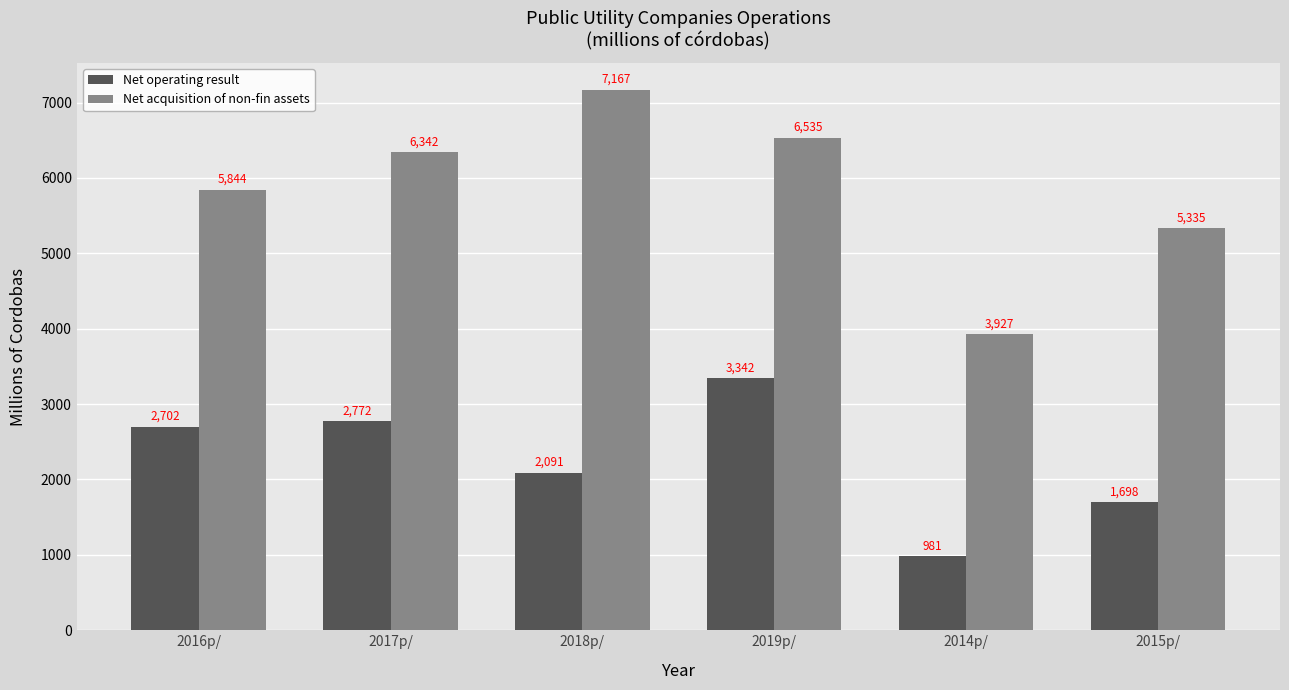

Is the value of Net acquisition of non-fin assets at 2019p/ greater than the value of Net operating result at 2019p/?

Yes